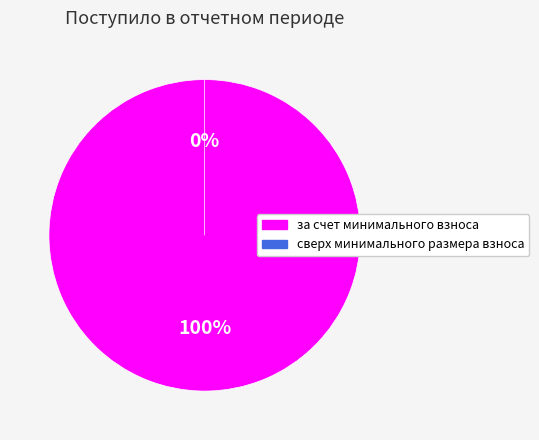

What percentage is the за счет минимального взноса slice, to the nearest percent?

100%